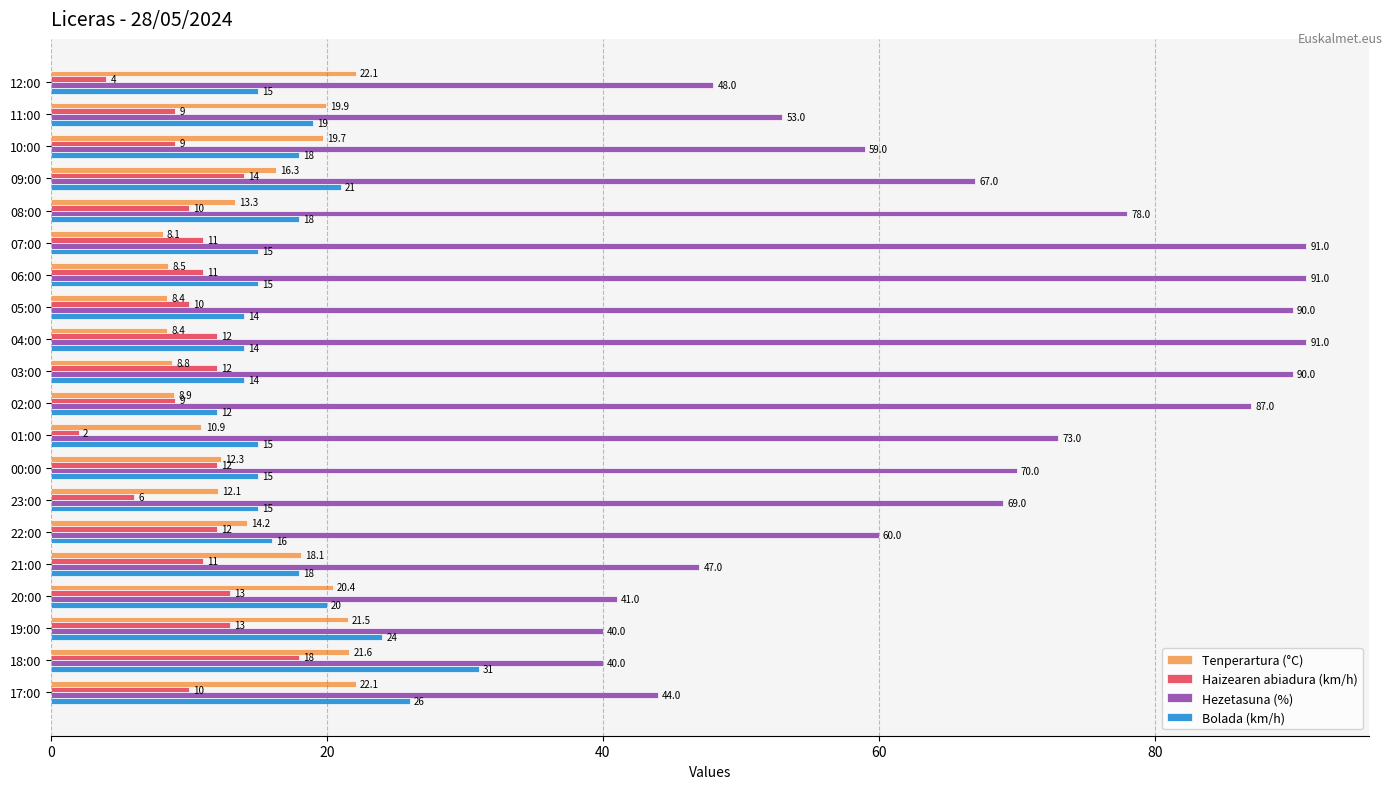

Rank the series at 03:00 from highest to lowest value.

Hezetasuna (%), Bolada (km/h), Haizearen abiadura (km/h), Tenperartura (°C)